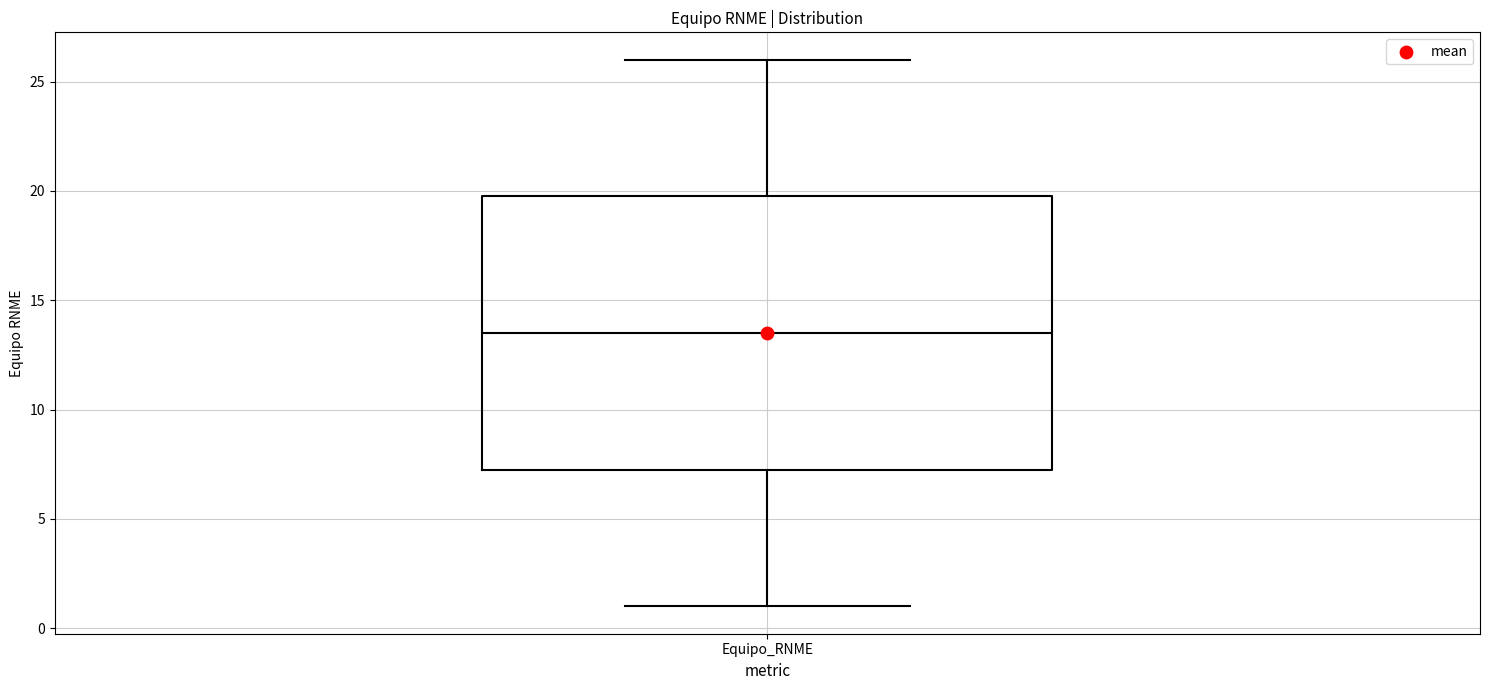

Read this box plot against the y-axis: the position of the median line, the range covered by the box, and the ends of both whiskers. The values are not printed on the chart, so give them approximately, as read against the axis.

median 13.5, box 7.5 to 20.0, whiskers 1.0 to 26.0